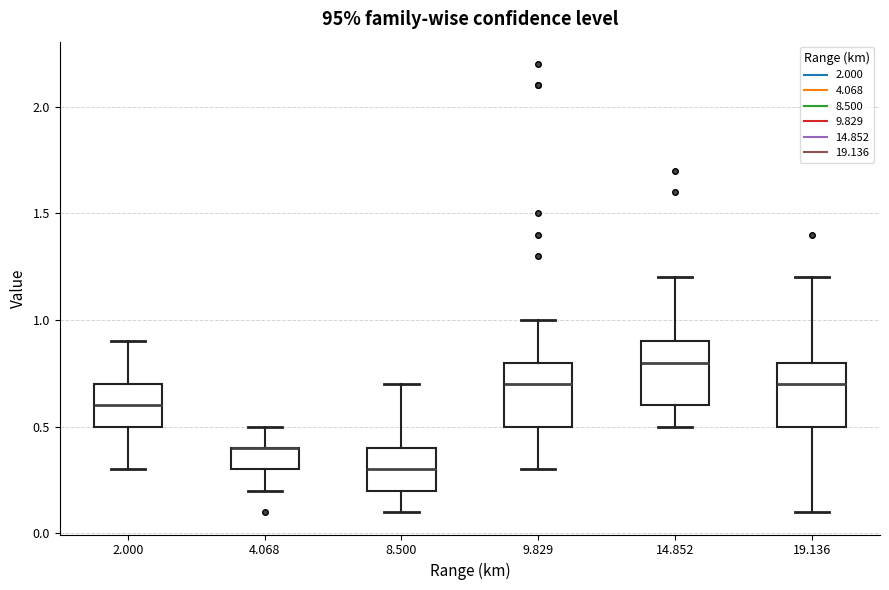

Reading left to right, read every box against the y-axis: the position of its median line, the range the box covers, and the ends of its whiskers. The values are not printed on the chart, so give them approximately, as read against the axis.

2.000: median 0.6, box 0.5 to 0.7, whiskers 0.3 to 0.9
4.068: median 0.4 (drawn on the box's upper edge), box 0.3 to 0.4, whiskers 0.2 to 0.5
8.500: median 0.3, box 0.2 to 0.4, whiskers 0.1 to 0.7
9.829: median 0.7, box 0.5 to 0.8, whiskers 0.3 to 1.0
14.852: median 0.8, box 0.6 to 0.9, whiskers 0.5 to 1.2
19.136: median 0.7, box 0.5 to 0.8, whiskers 0.1 to 1.2